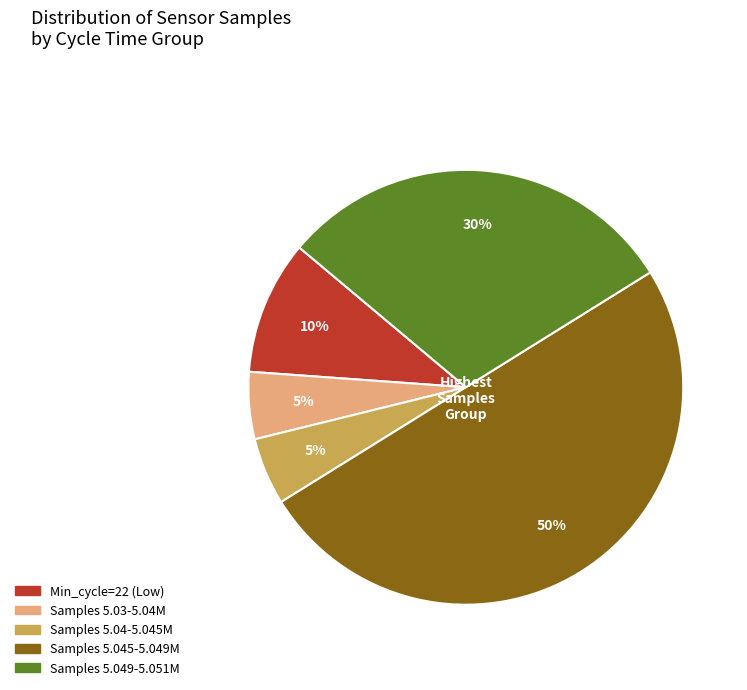

To the nearest percent, what is the average slice percentage?

20%